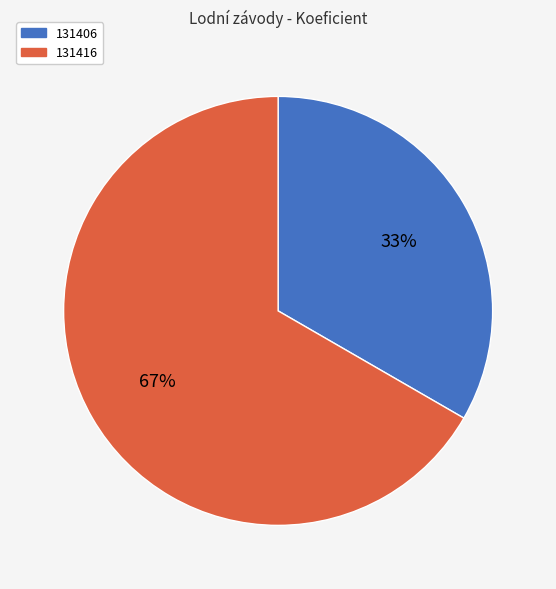

To the nearest percent, what is the average slice percentage?

50%